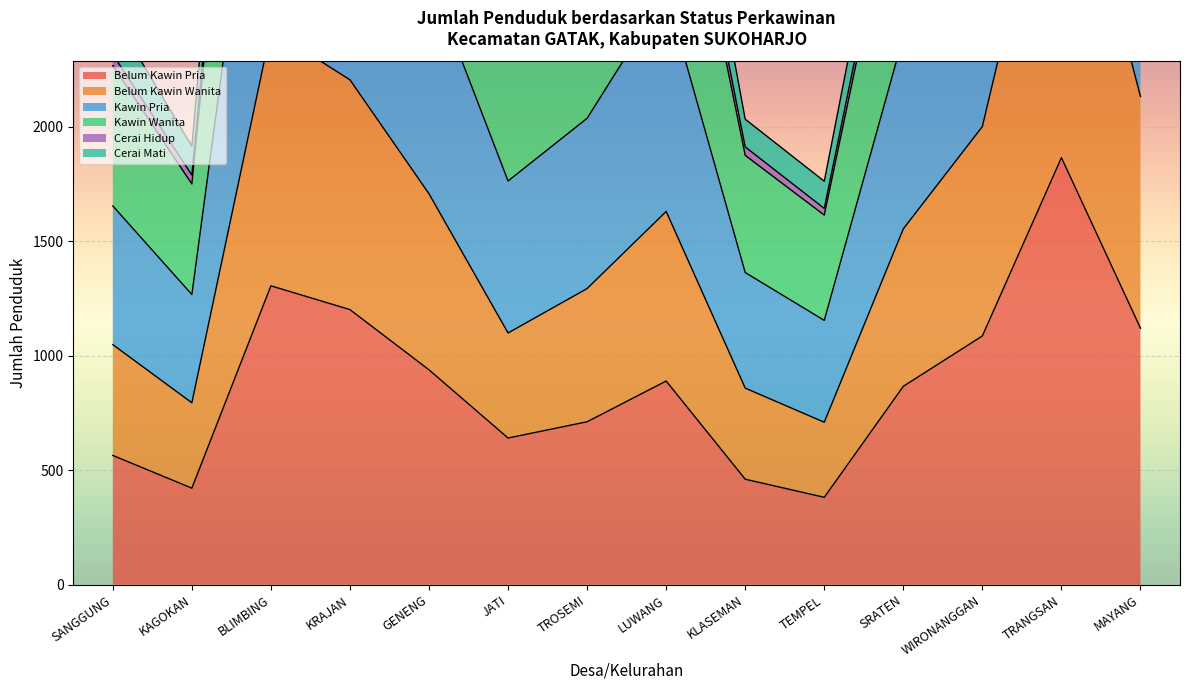

The Belum Kawin Pria series shows 712 at TROSEMI. True or false?

True